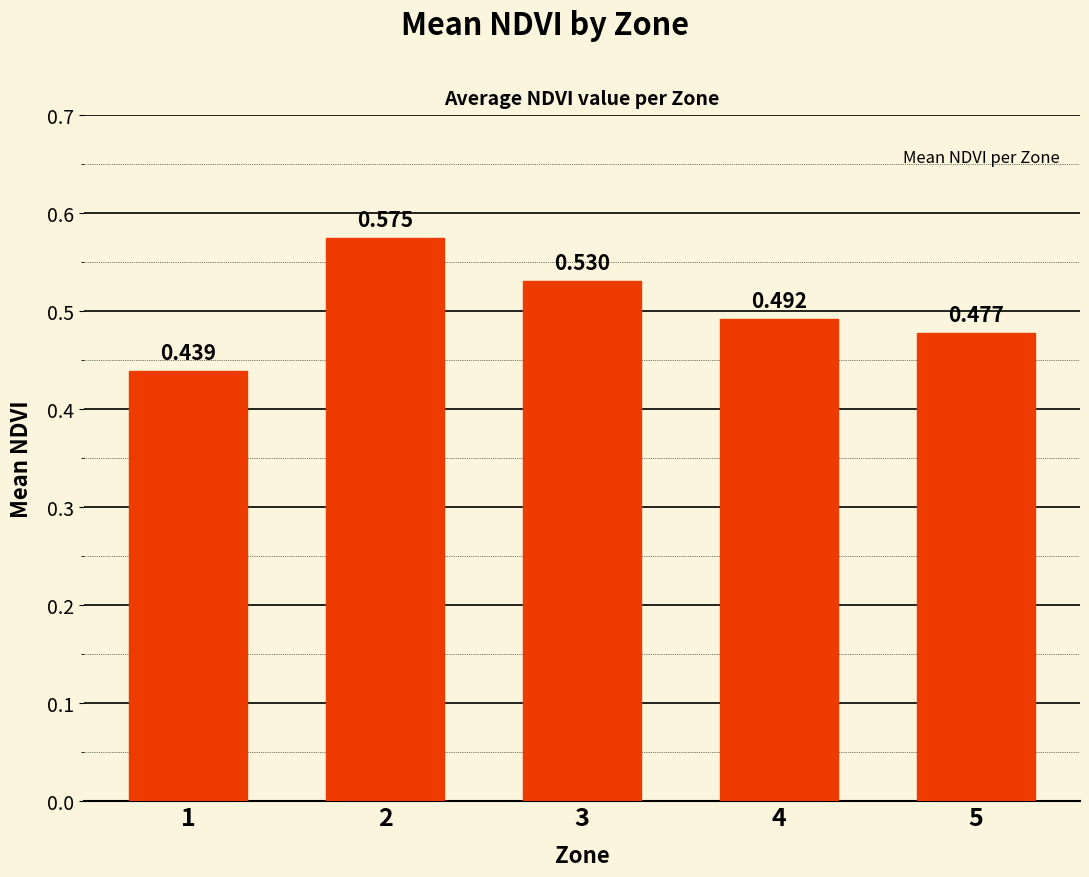

What is the maximum value shown in the chart?

0.6